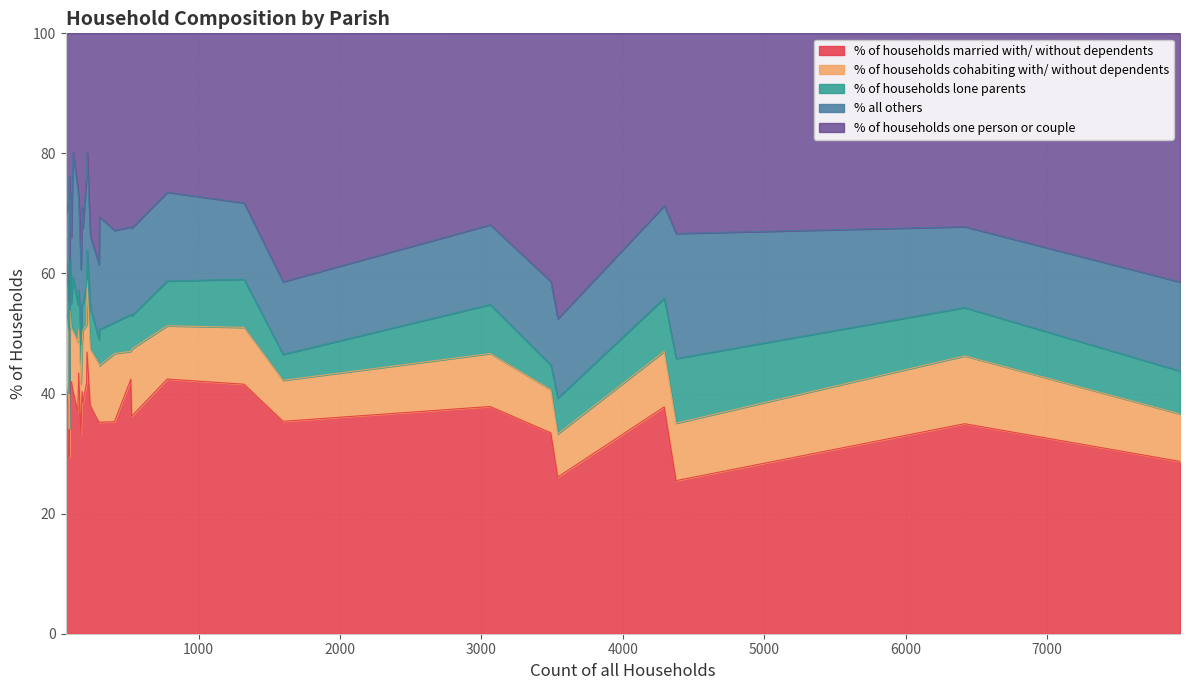

In % all others, how many points are higher than both neighbors (excluding endpoints)?

8